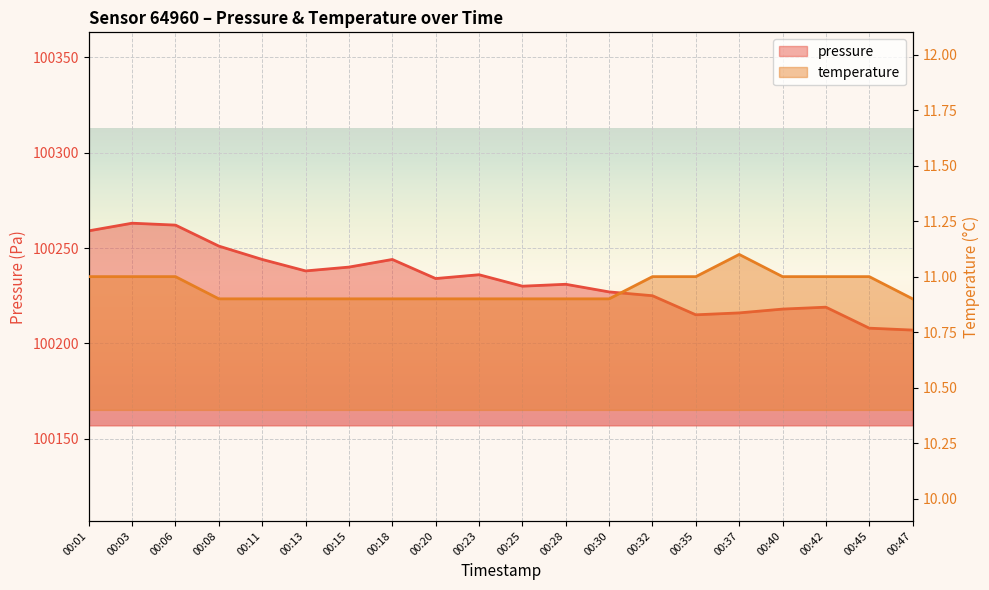

At which label does temperature reach its minimum?

00:08